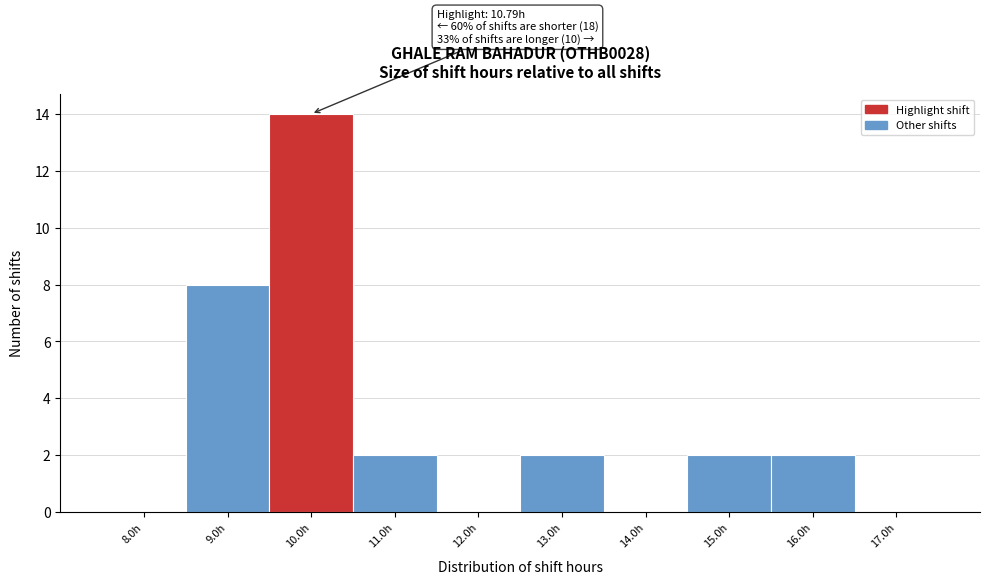

Reading right to left, what are all the values shown in this chart?

17.0h=0	16.0h=2	15.0h=2	14.0h=0	13.0h=2	12.0h=0	11.0h=2	10.0h=14	9.0h=8	8.0h=0